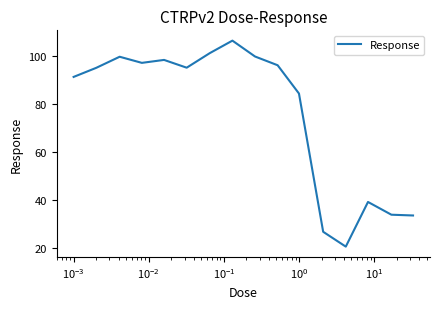

What is the difference between the maximum and minimum values?

85.8